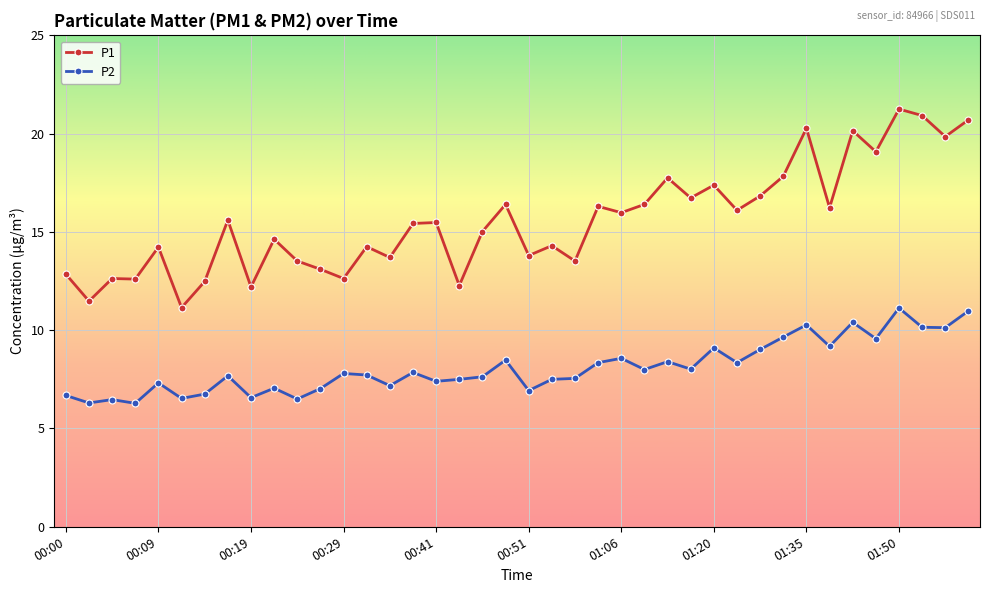

True or false: P2 has more than 1 interior local peaks.

True